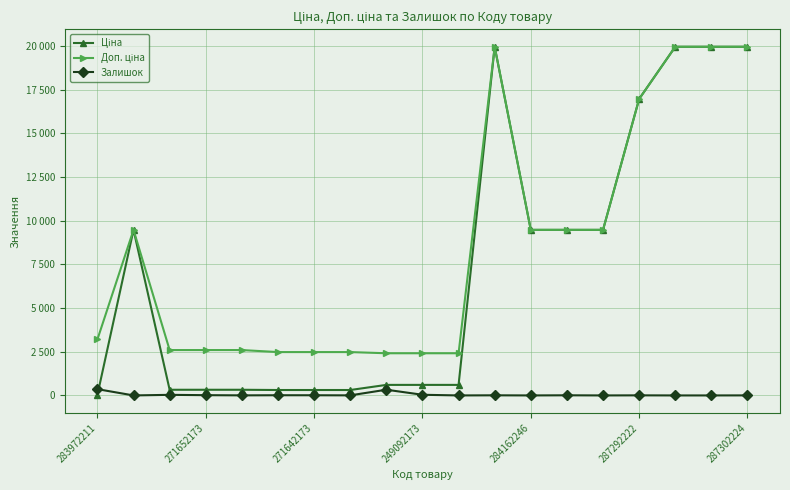

Does the chart have visible grid lines?

Yes